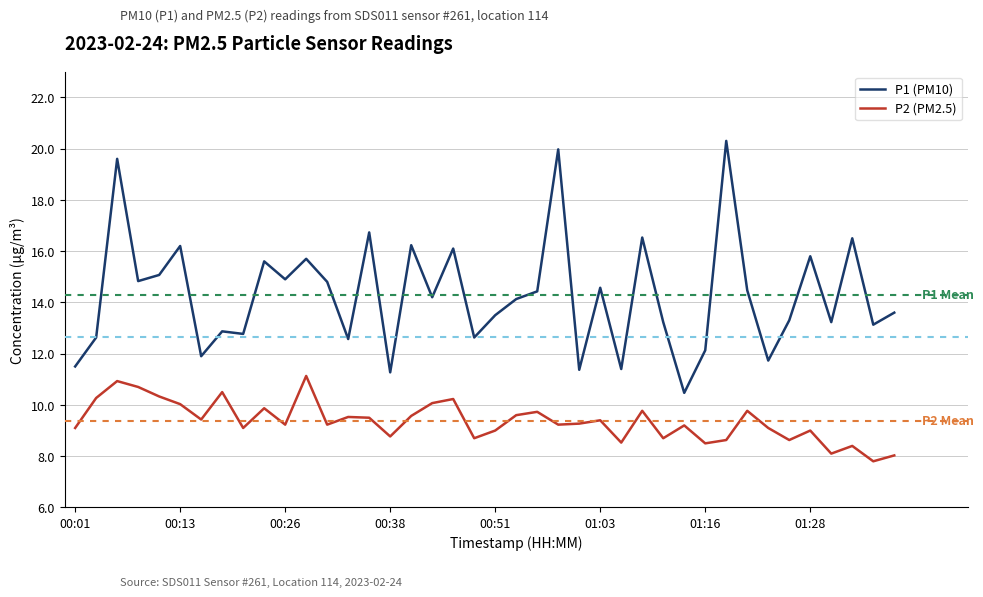

What is the maximum value shown in the chart?

20.3